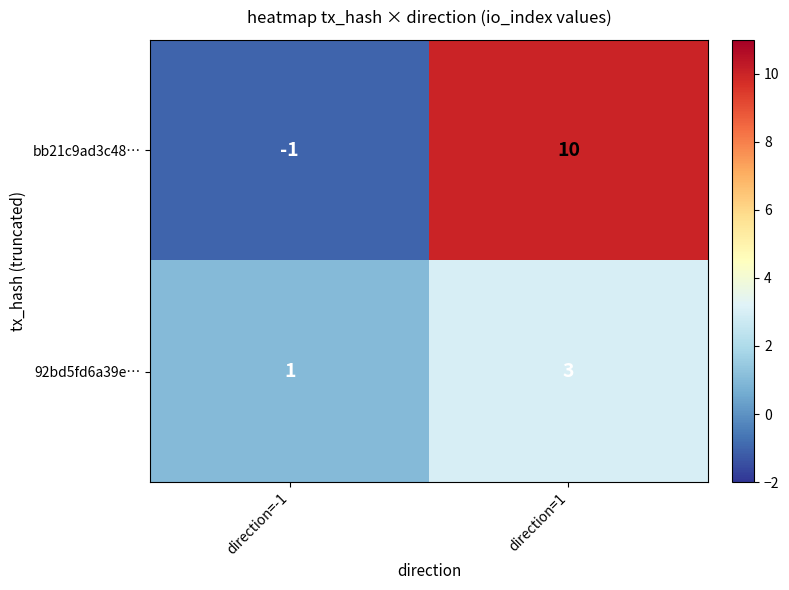

Which series has the widest spread of values?

bb21c9ad3c48…